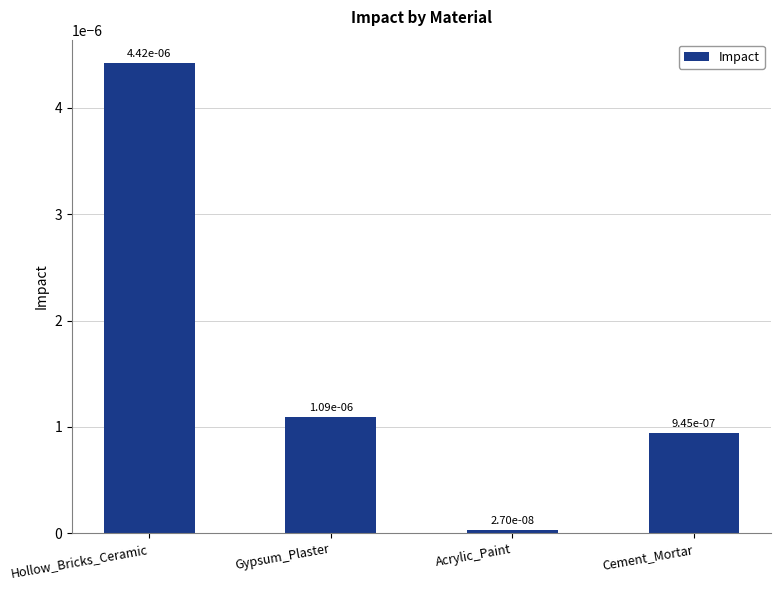

What is the label of the 1st bar from the right?

Cement_Mortar